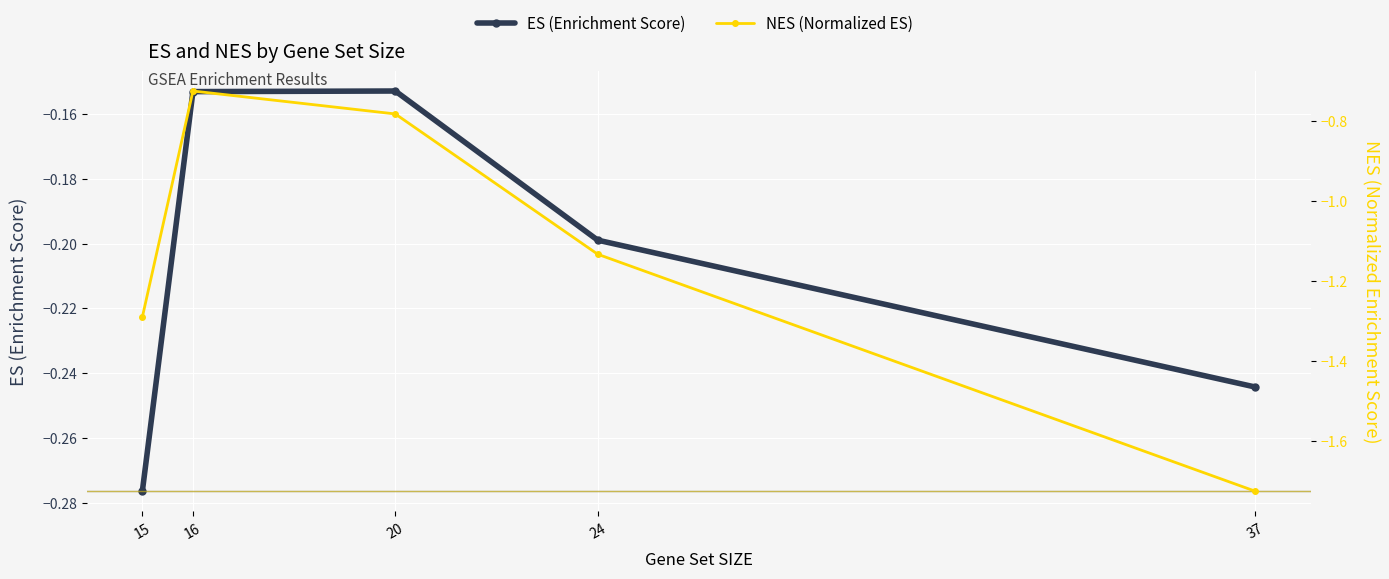

What value does the ES (Enrichment Score) series have at 20?

-0.2